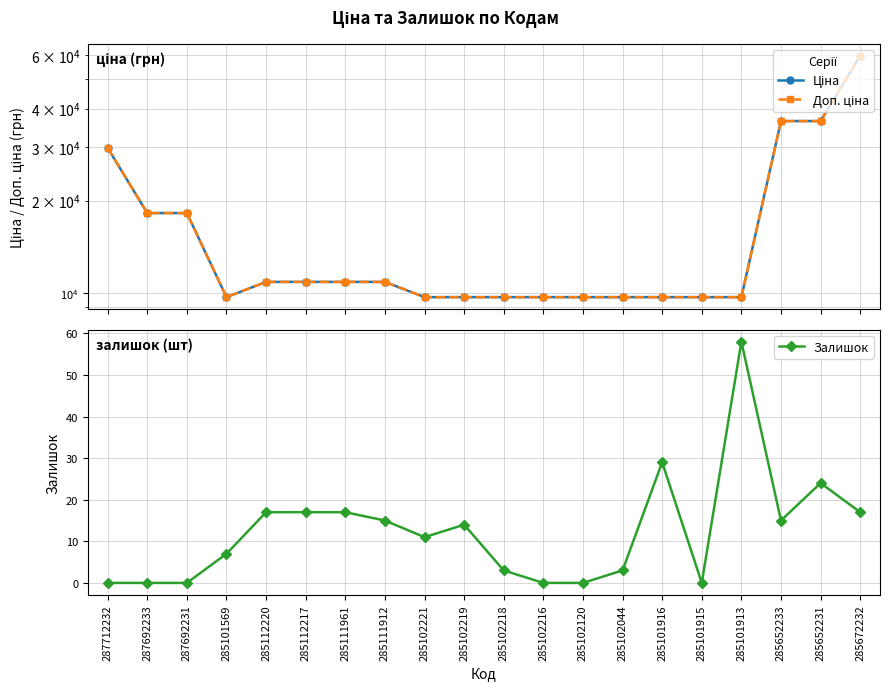

What is the value of the Залишок point at the 15th from the left?

29